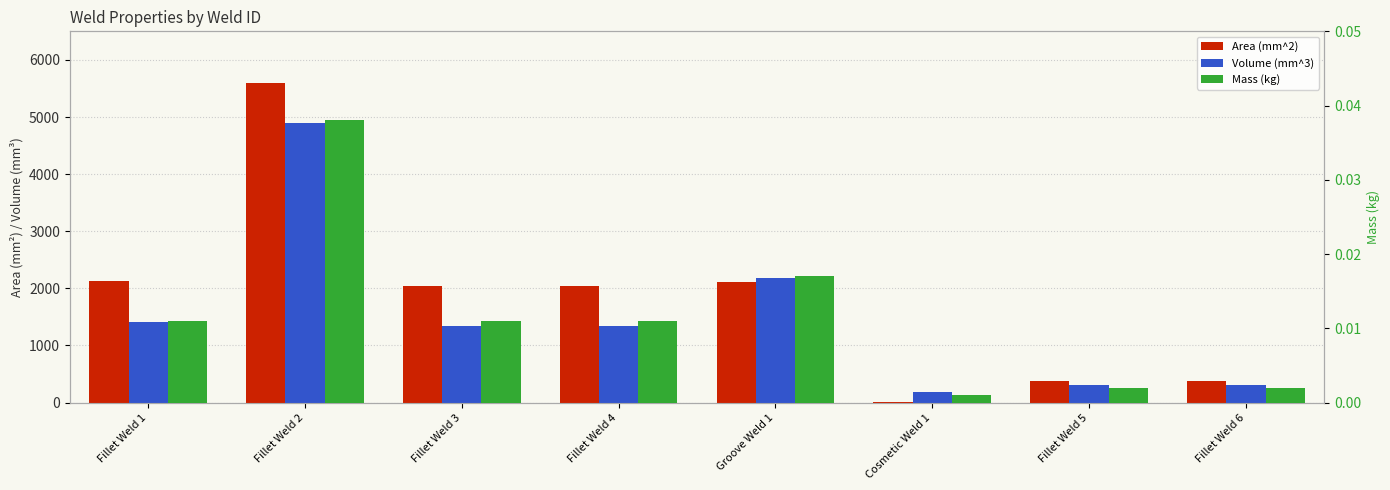

Reading left to right, what are all the values shown in this chart?

Area (mm^2): Fillet Weld 1=2121.8	Fillet Weld 2=5586.9	Fillet Weld 3=2038.0	Fillet Weld 4=2038.0	Groove Weld 1=2118.5	Cosmetic Weld 1=6.0	Fillet Weld 5=383.9	Fillet Weld 6=383.9
Volume (mm^3): Fillet Weld 1=1406.2	Fillet Weld 2=4895.4	Fillet Weld 3=1342.5	Fillet Weld 4=1342.5	Groove Weld 1=2188.0	Cosmetic Weld 1=180.0	Fillet Weld 5=303.9	Fillet Weld 6=303.9
Mass (kg): Fillet Weld 1=0.0	Fillet Weld 2=0.0	Fillet Weld 3=0.0	Fillet Weld 4=0.0	Groove Weld 1=0.0	Cosmetic Weld 1=0.0	Fillet Weld 5=0.0	Fillet Weld 6=0.0